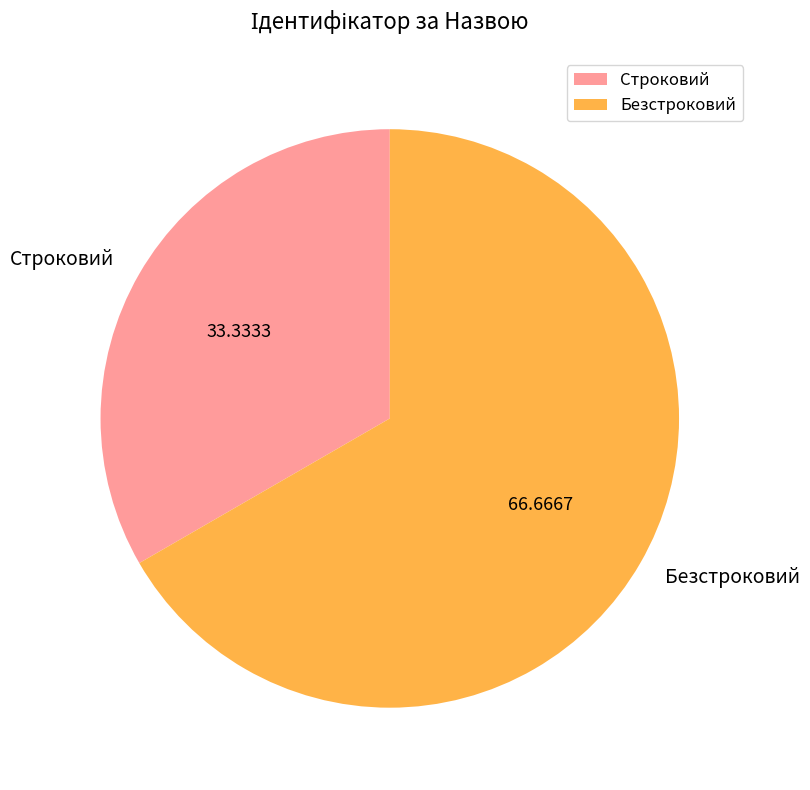

Count the number of slices in the pie.

2